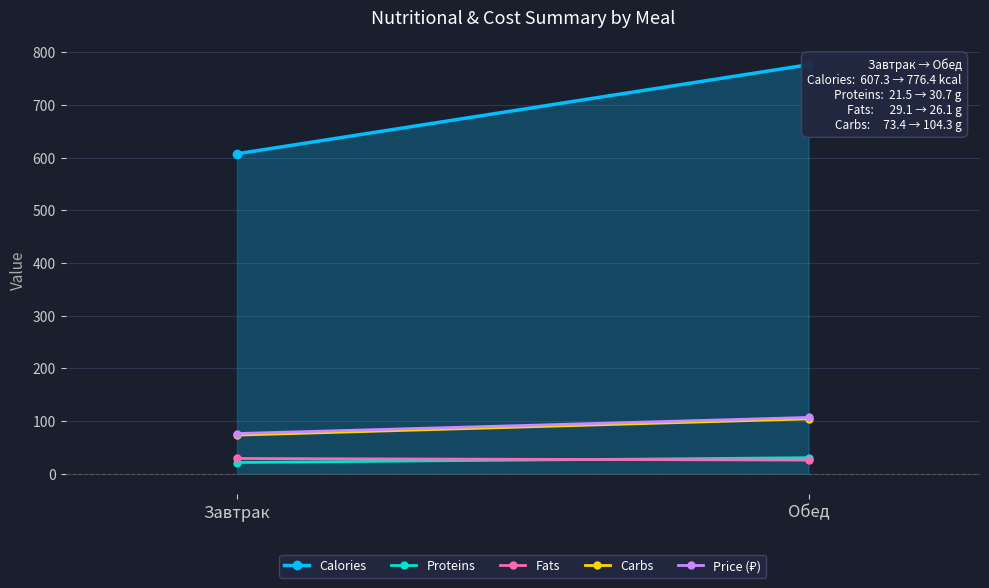

What is the difference between the maximum and minimum values in the Price (₽) series?

30.6